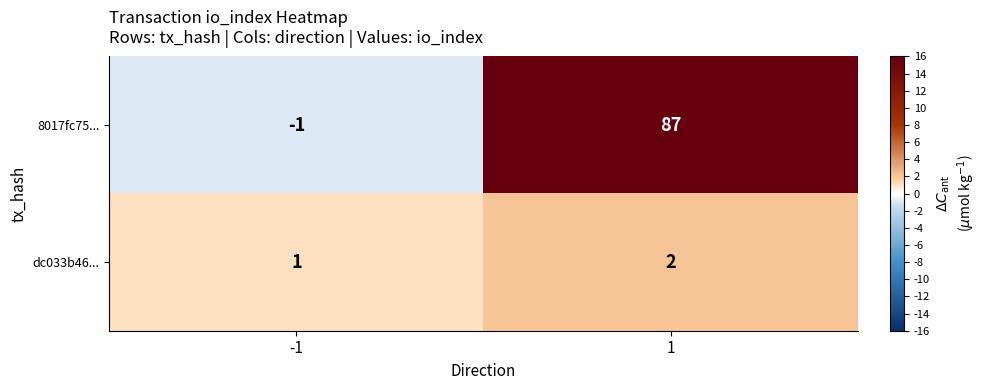

What is the maximum value shown in the chart?

87